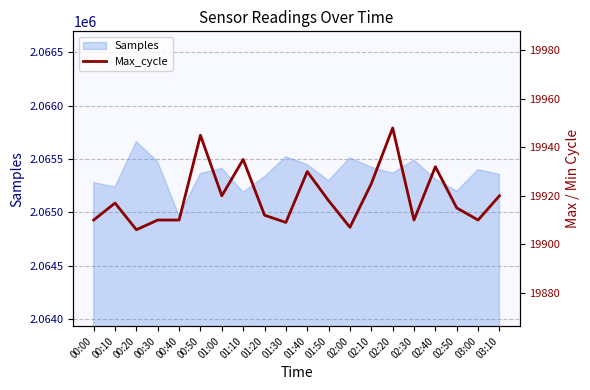

Which category has the highest value in the Samples series?

00:20